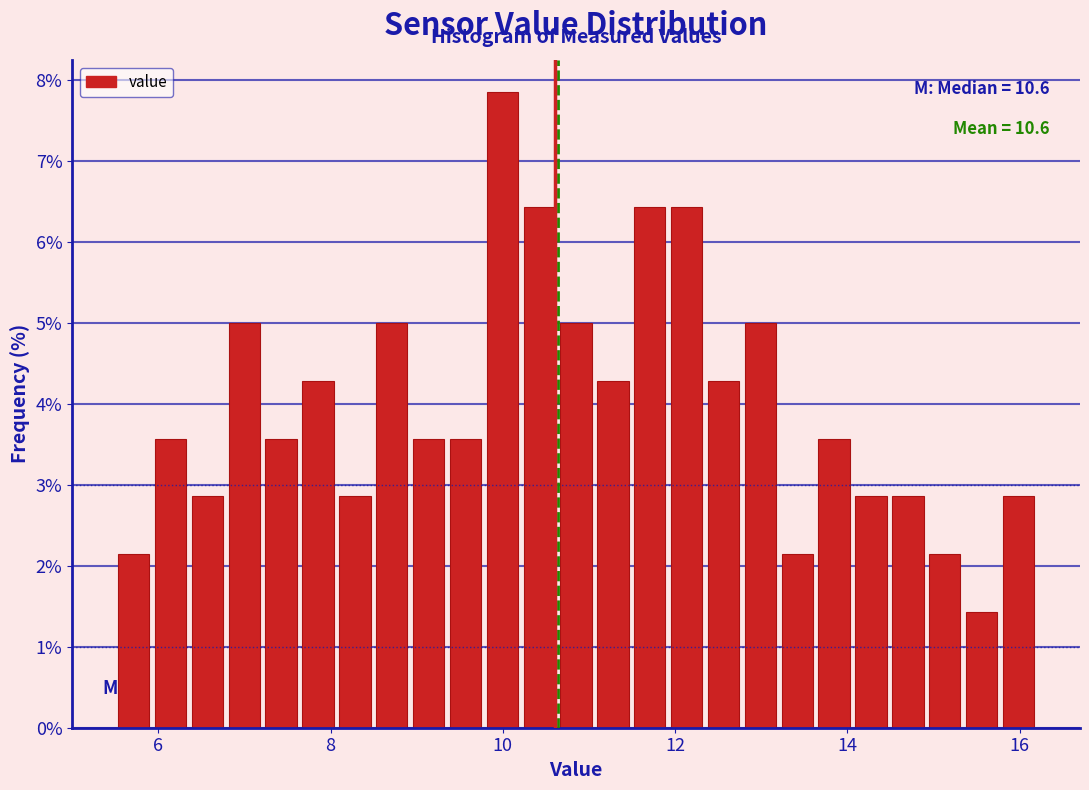

Around what value on the x-axis is the tallest bar? Give the approximate position of its centre, as read against the axis.

10.0